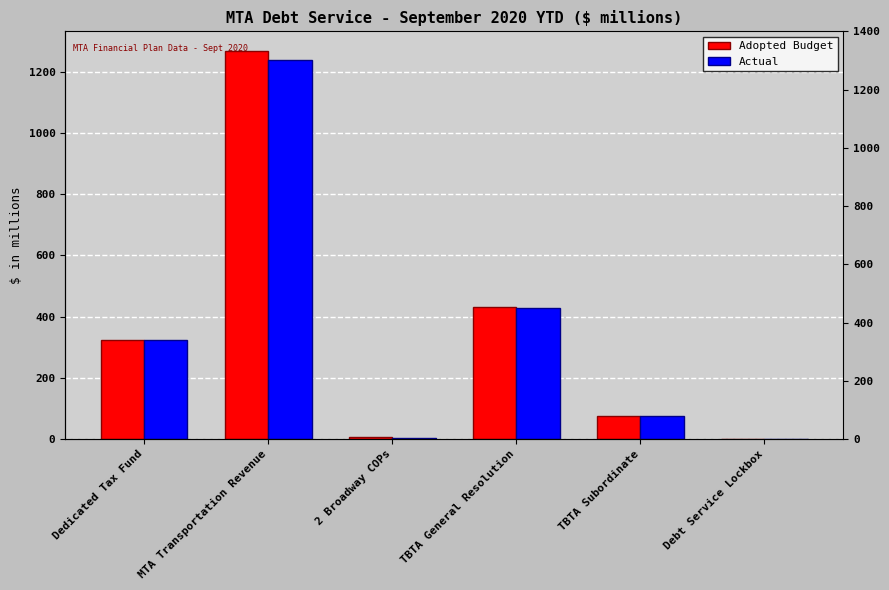

Which has a higher value, TBTA General Resolution or MTA Transportation Revenue?

MTA Transportation Revenue